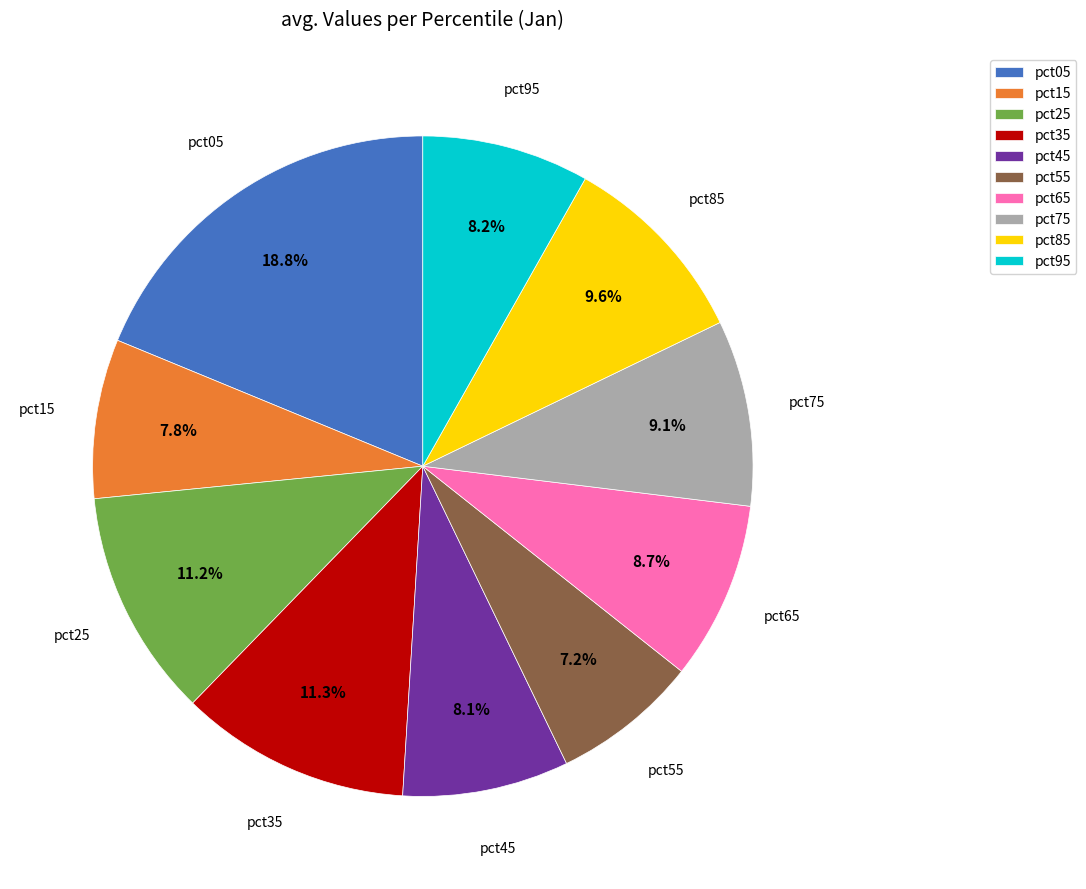

Which slice is the largest?

pct05